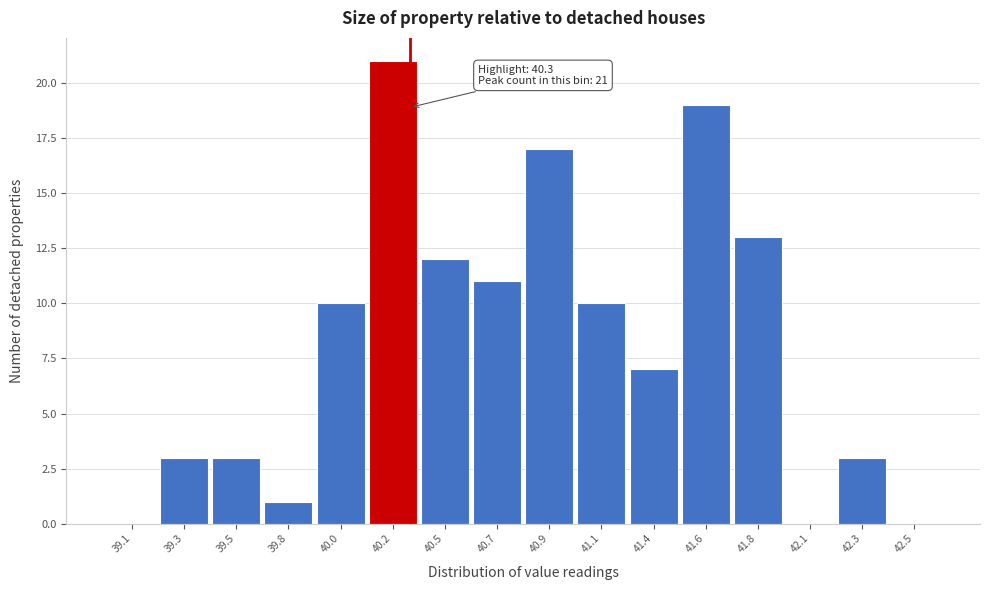

Reading right to left, list all the values displayed in this chart.

42.5=0	42.3=3	42.1=0	41.8=13	41.6=19	41.4=7	41.1=10	40.9=17	40.7=11	40.5=12	40.2=21	40.0=10	39.8=1	39.5=3	39.3=3	39.1=0